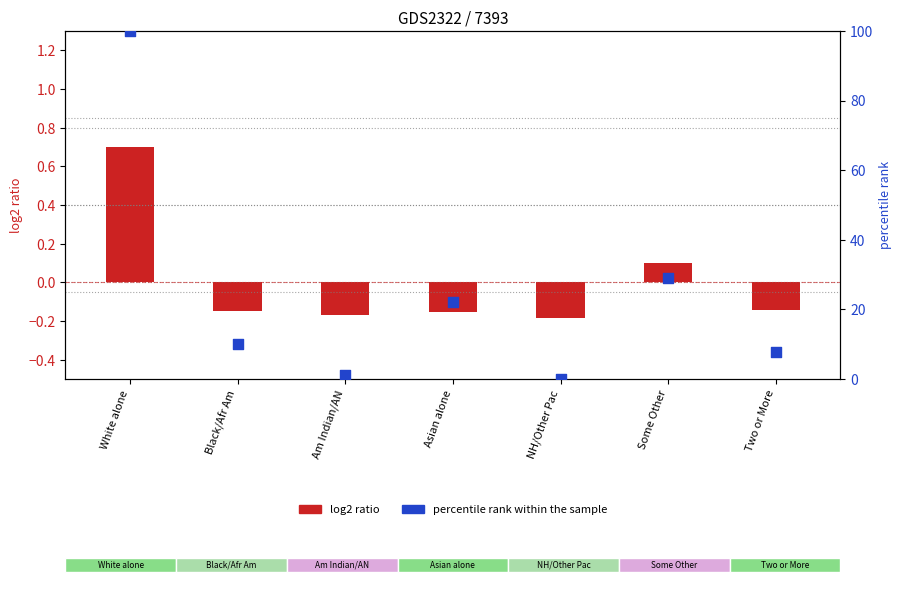

Which series contains the lowest Y value?

log2 ratio (This Area normalized)